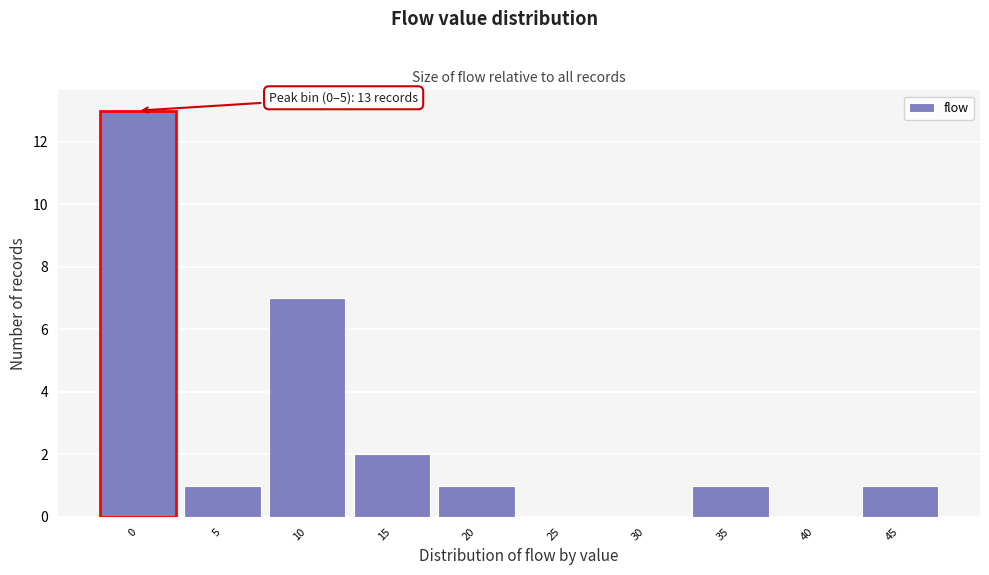

Reading left to right, list all the values displayed in this chart.

0=13	5=1	10=7	15=2	20=1	25=0	30=0	35=1	40=0	45=1